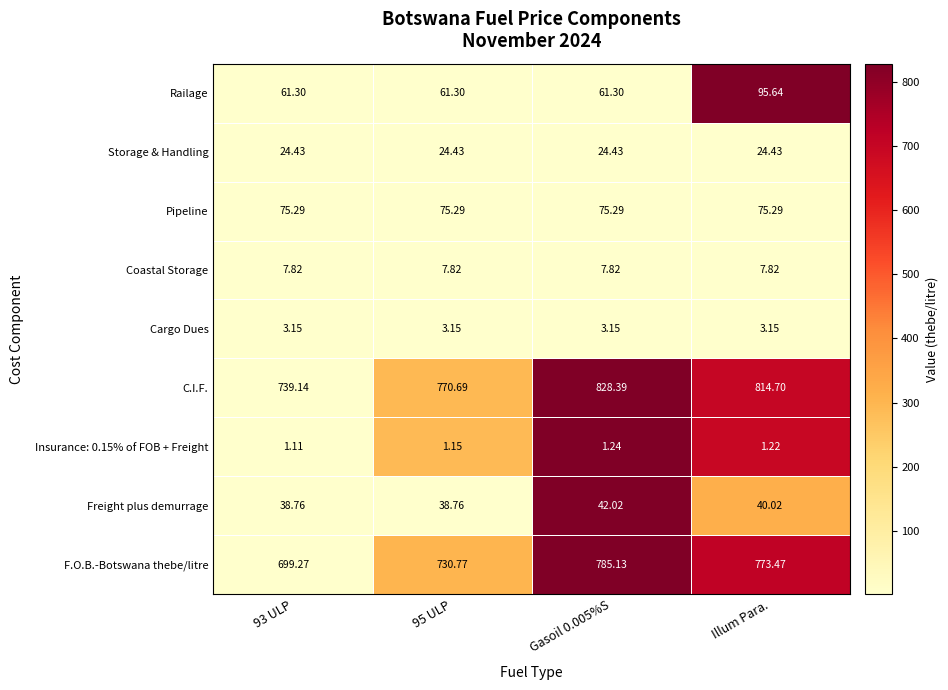

At which category is the sum across all series the highest?

Illum Para.